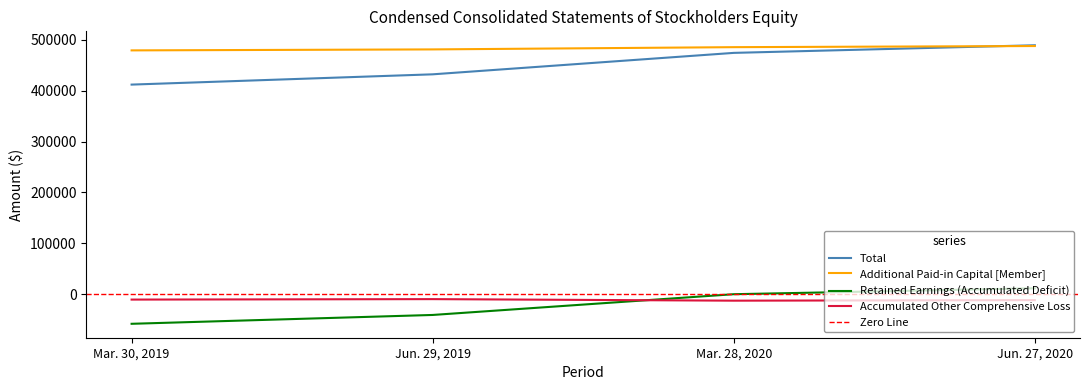

Where do Total and Additional Paid-in Capital [Member] first cross each other?

Mar. 28, 2020 and Jun. 27, 2020